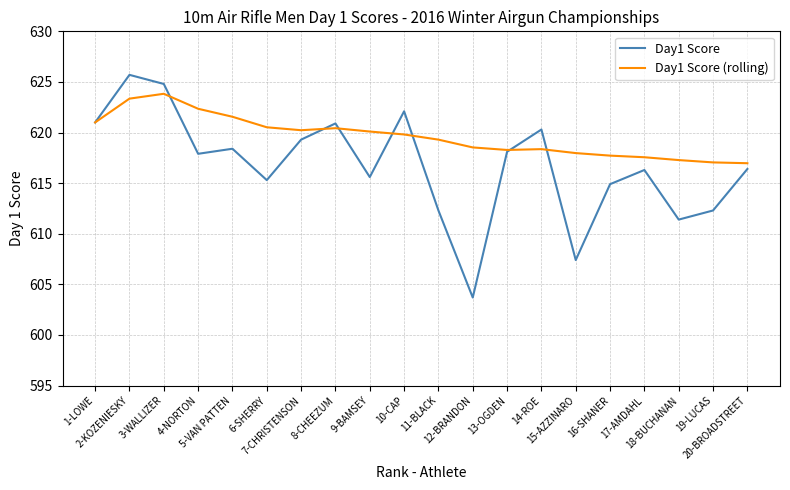

What is the lowest value of the Day1 Score (rolling) series?

617.0